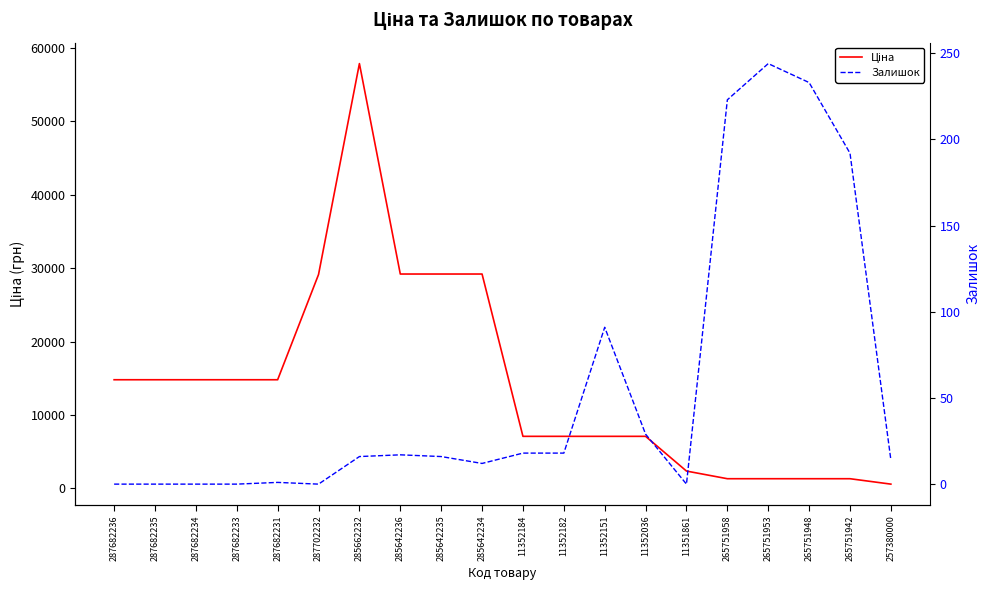

True or false: Залишок and Ціна cross at least once.

False